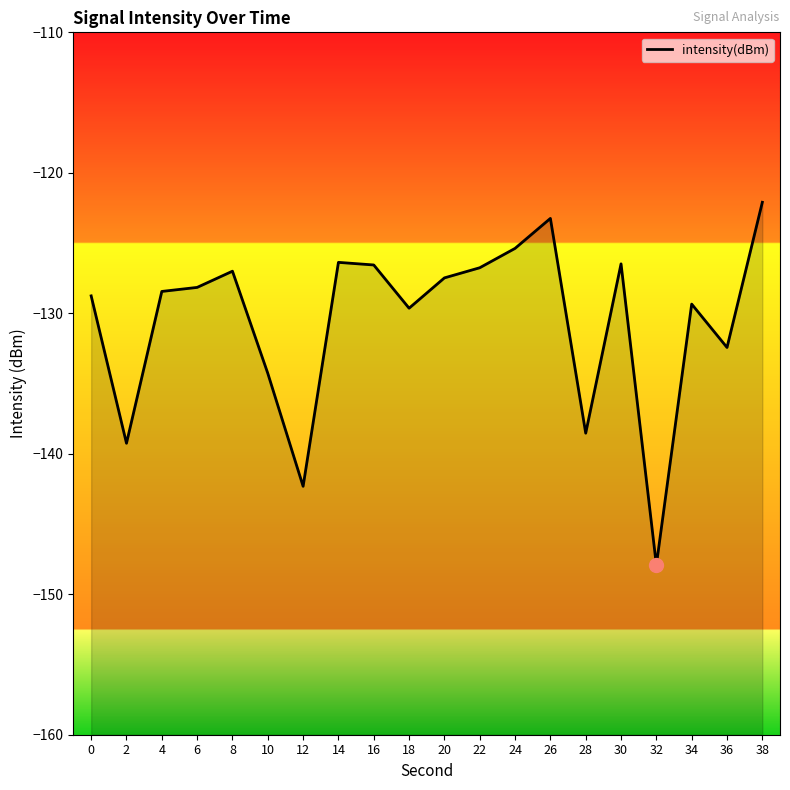

Is this an area chart (filled region under the line)?

No